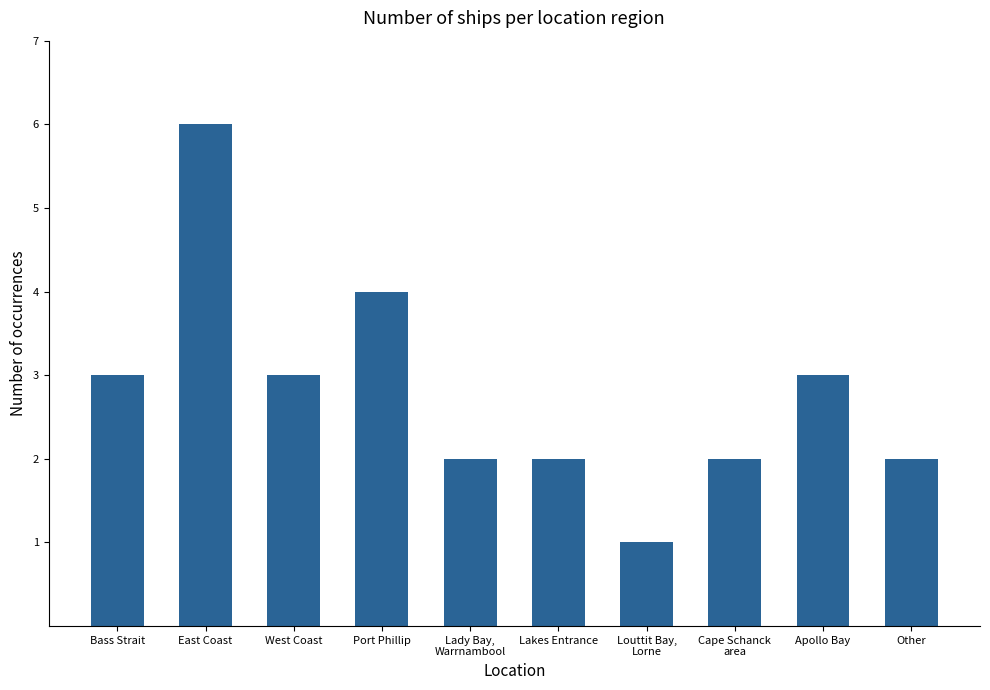

The value at Lakes Entrance is 1. True or false?

False